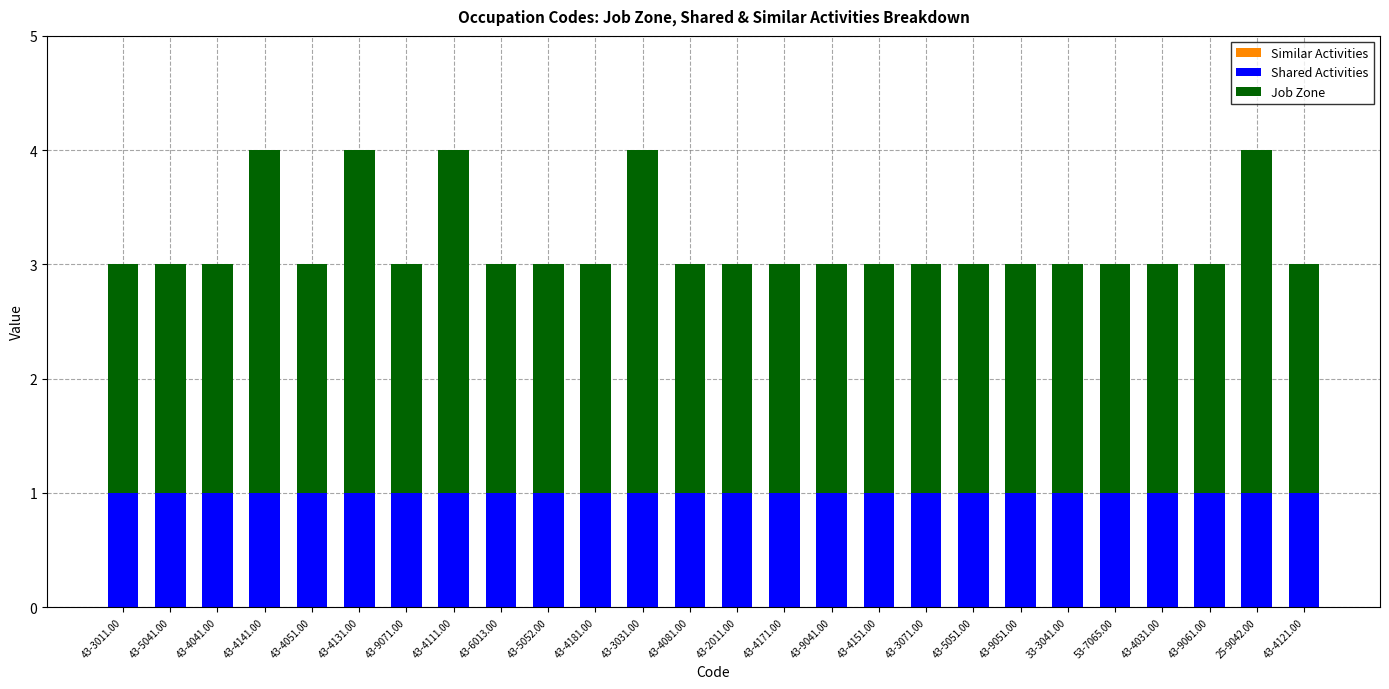

What is the total value across all series at 43-4151.00?

3